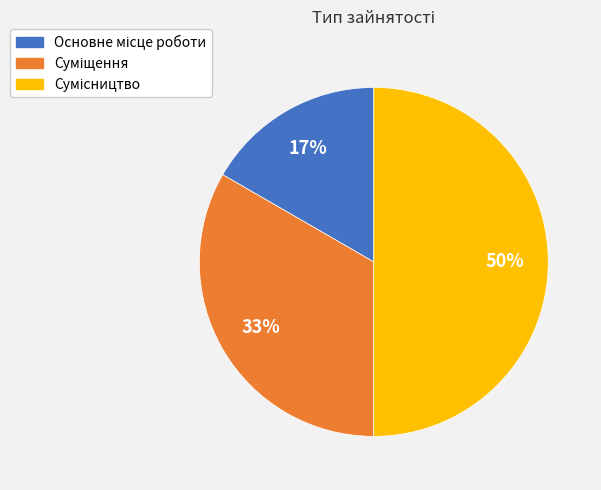

To the nearest percent, what is the average slice percentage?

33%